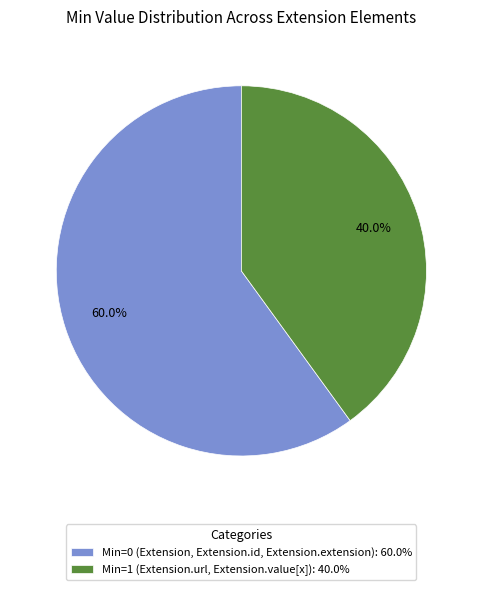

Which has a higher value, Min=1 (Extension.url, Extension.value[x]): 40.0% or Min=0 (Extension, Extension.id, Extension.extension): 60.0%?

Min=0 (Extension, Extension.id, Extension.extension): 60.0%